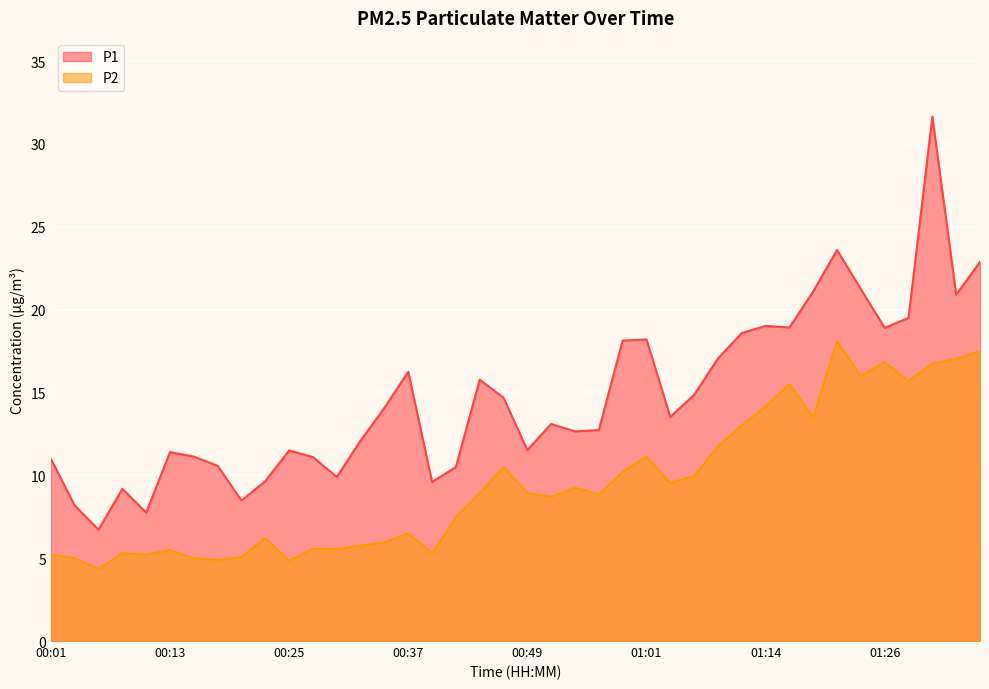

How many series are shown in this chart?

2